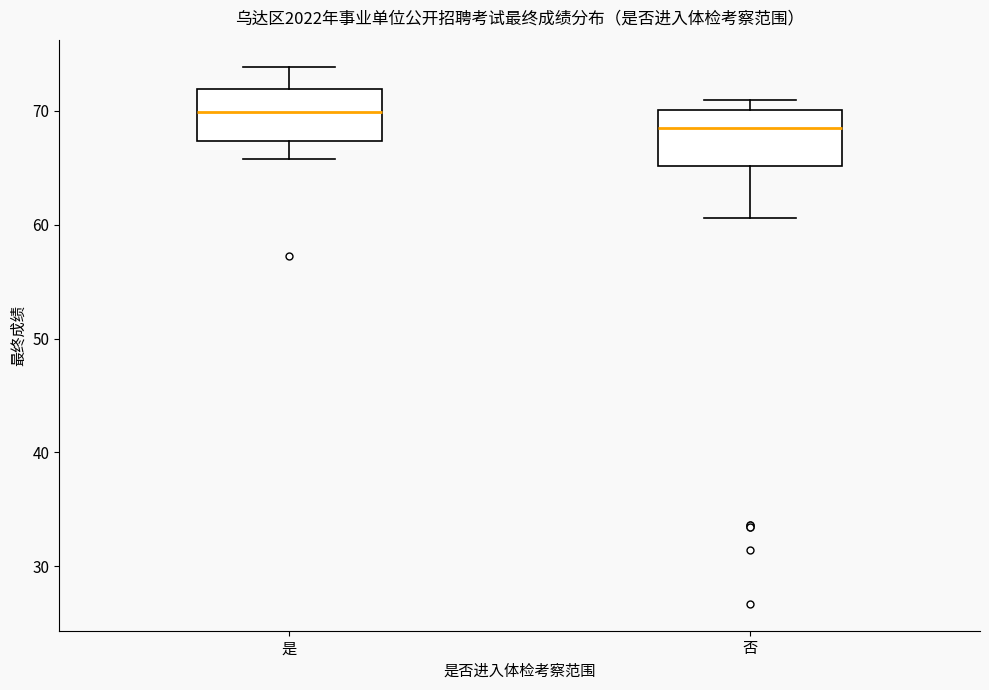

Reading left to right, read every box against the y-axis: the position of its median line, the range the box covers, and the ends of its whiskers. The values are not printed on the chart, so give them approximately, as read against the axis.

是: median 70, box 67 to 72, whiskers 66 to 74
否: median 68, box 65 to 70, whiskers 61 to 71